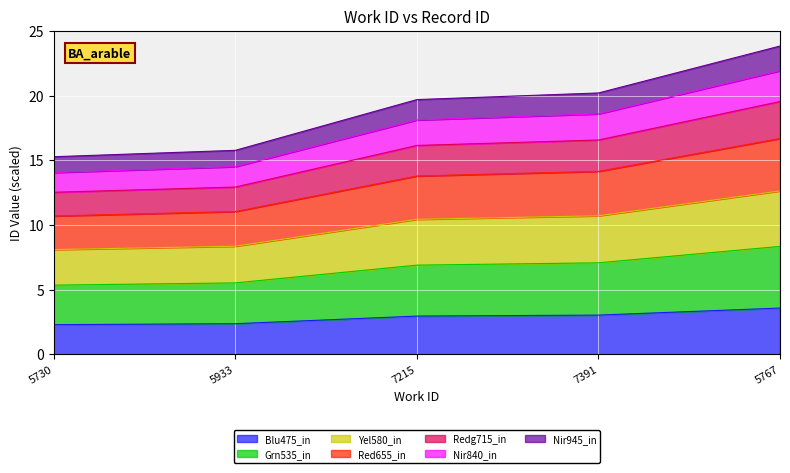

What is the label of the 4th point from the left?

7391